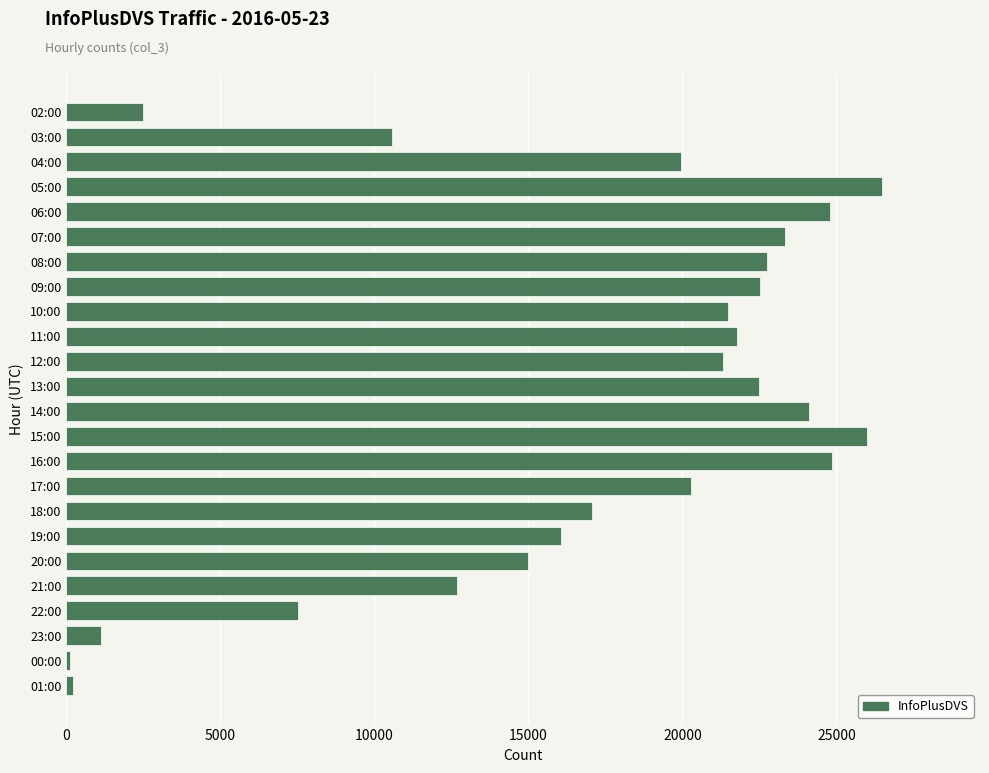

Which has a higher value, 08:00 or 22:00?

08:00